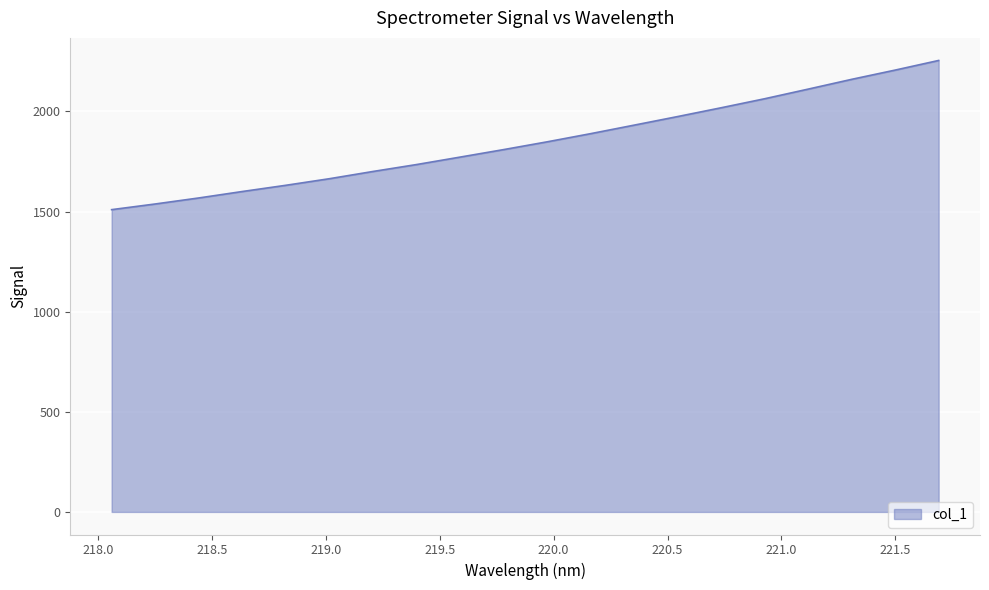

What is the difference between the maximum and minimum values?

745.0